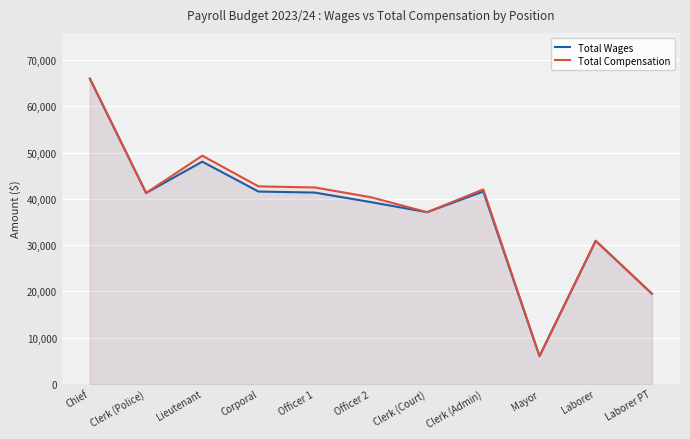

Where does the Total Wages series first go above 41288?

Chief